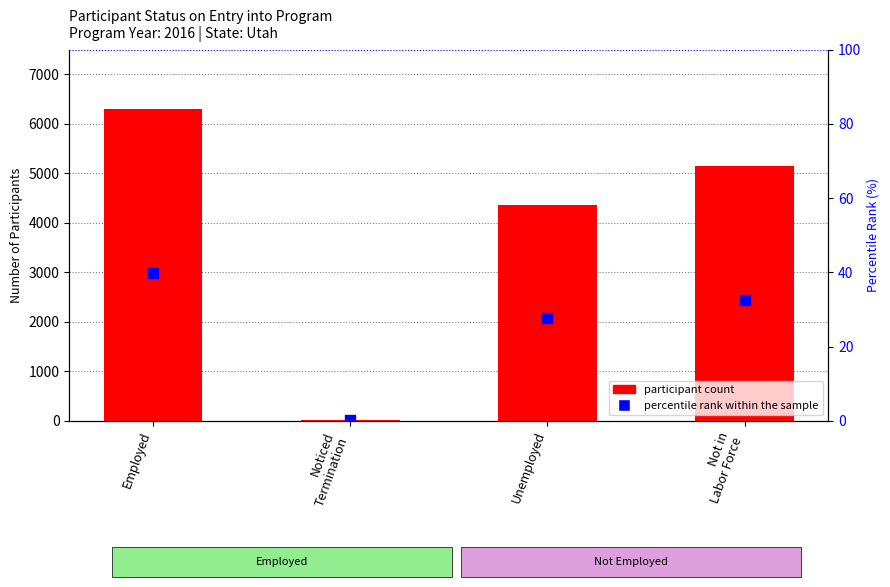

Which series has the largest total across all categories?

participant count